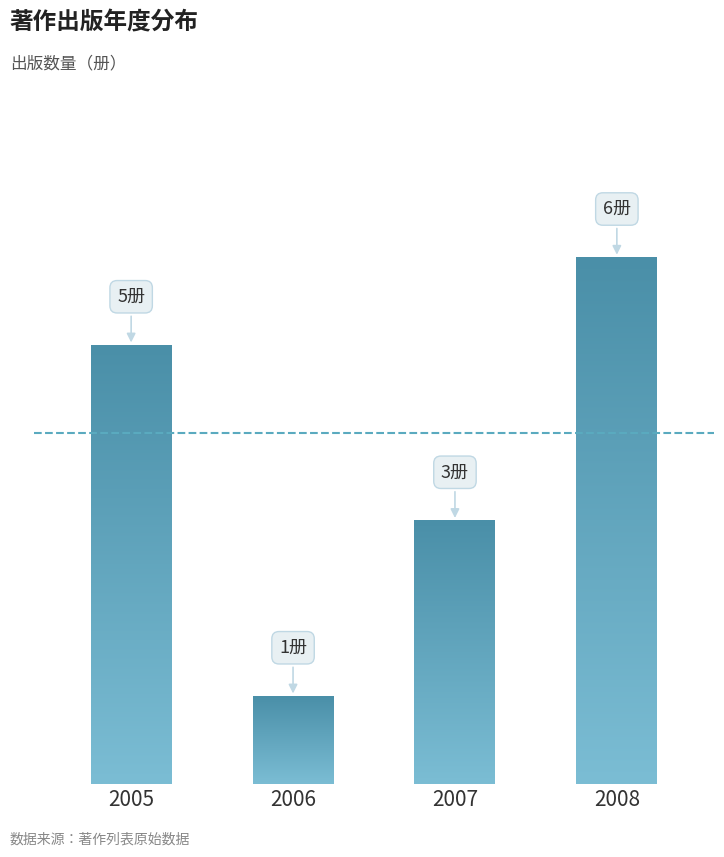

Reading left to right, list all the values displayed in this chart.

5	1	3	6